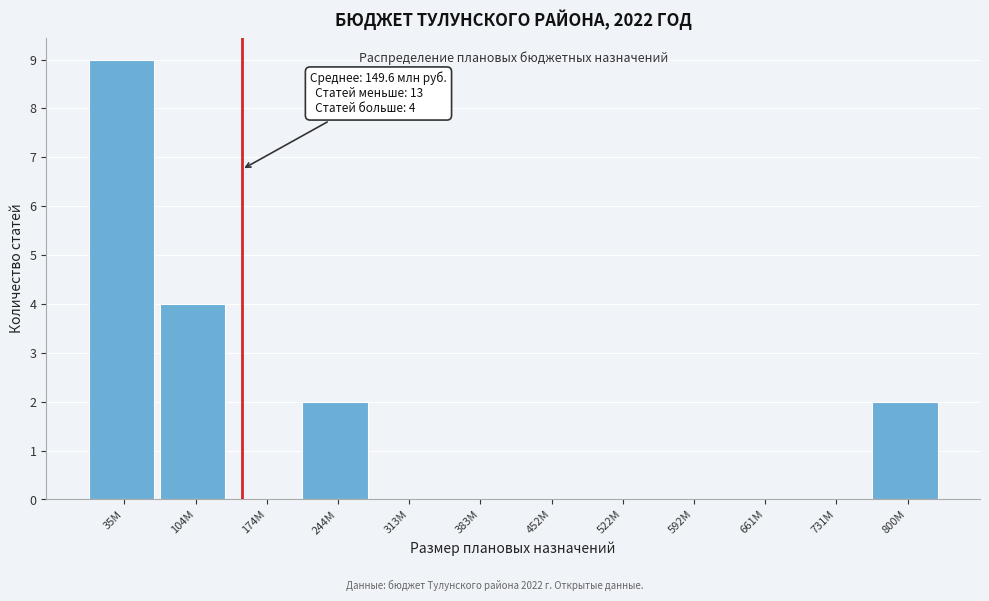

Reading left to right, what are all the values shown in this chart?

35M=9	104M=4	174M=0	244M=2	313M=0	383M=0	452M=0	522M=0	592M=0	661M=0	731M=0	800M=2